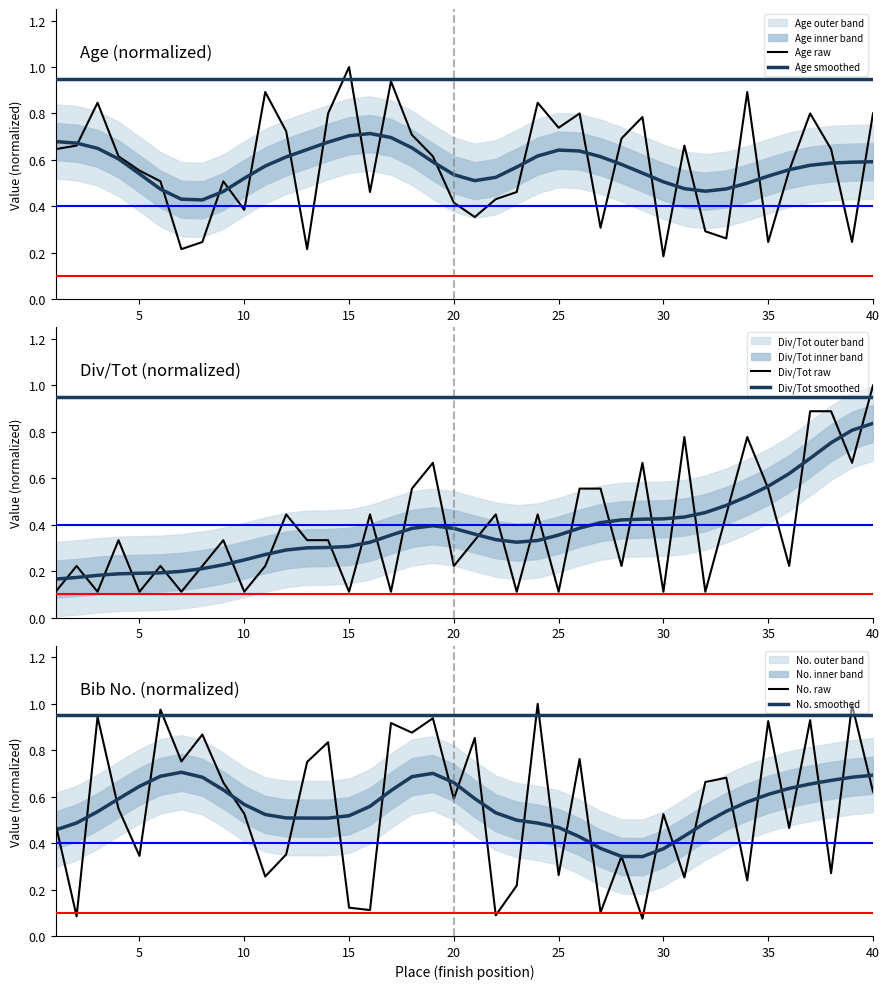

The Div/Tot raw series shows 0.1 at 25. True or false?

True